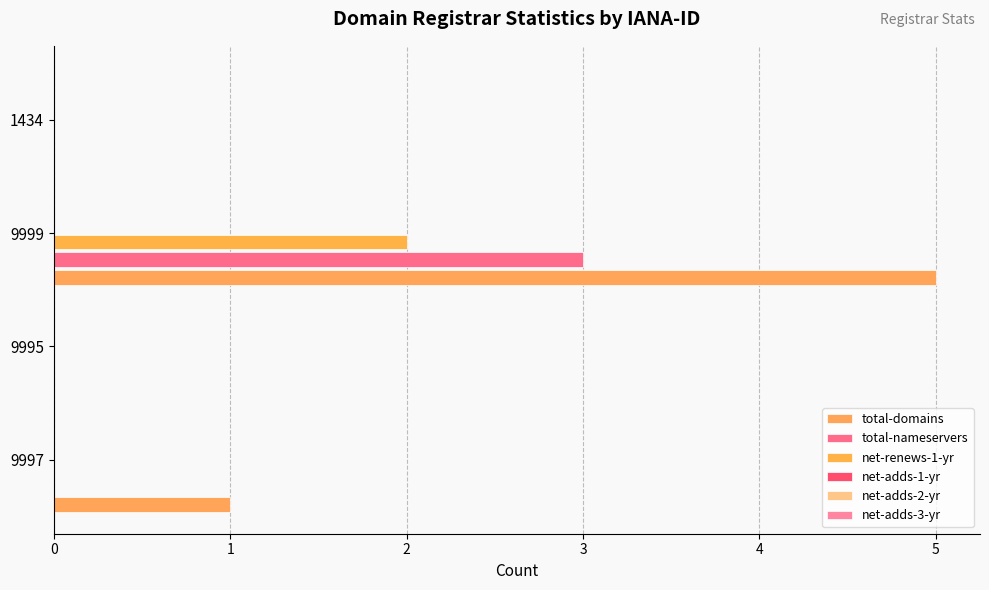

What is the highest value of the net-renews-1-yr series?

2